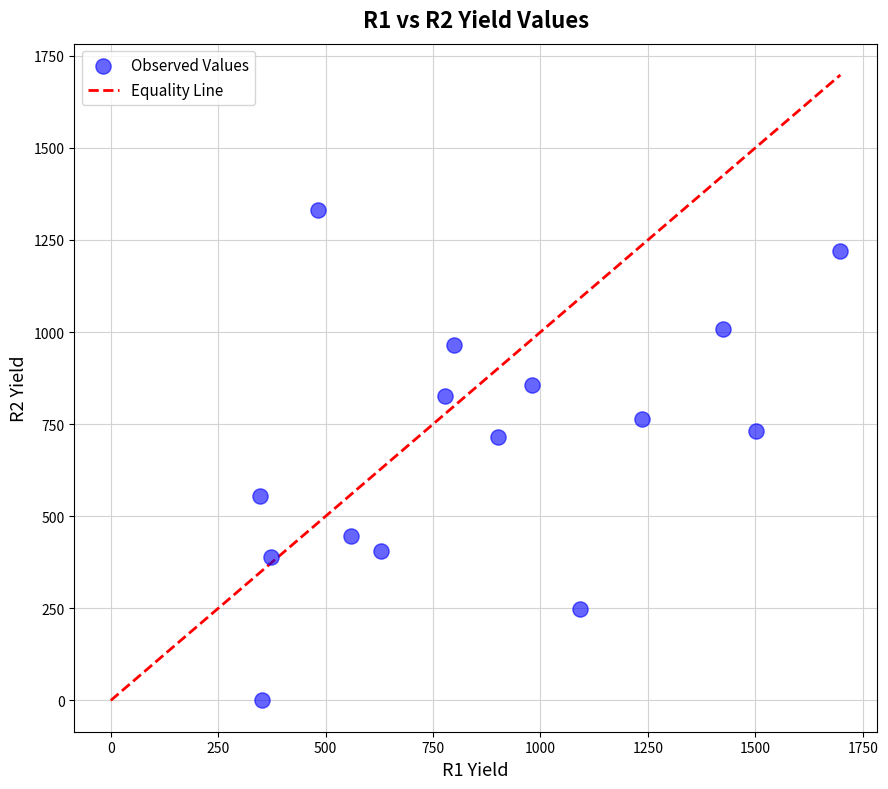

What is the range of Y values (max minus min)?

1332